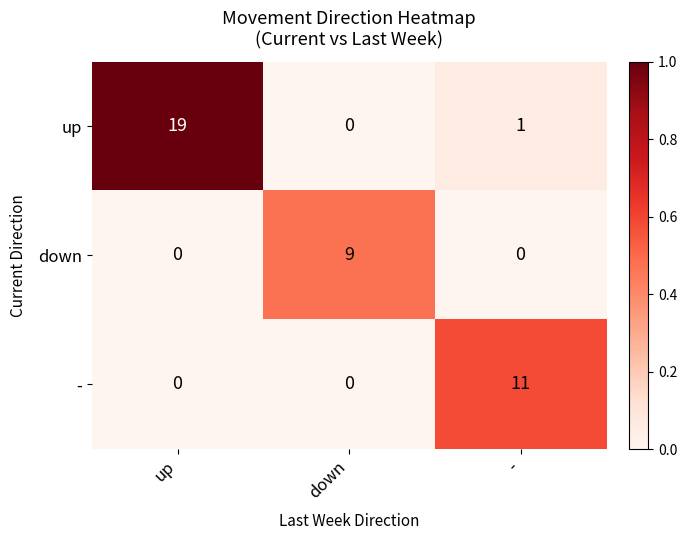

List the series in order of their overall mean, lowest first.

down, -, up